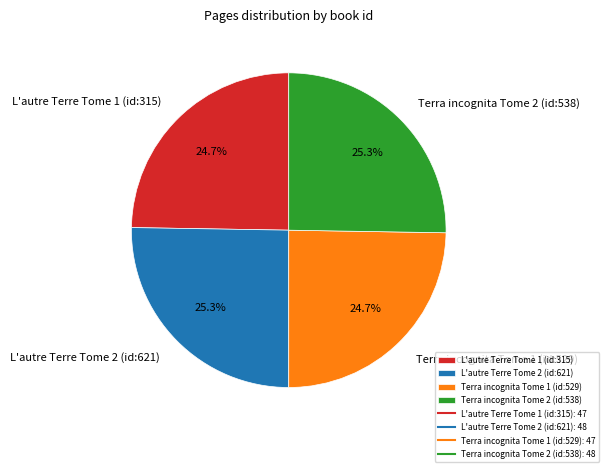

Between Terra incognita Tome 2 (id:538) and L'autre Terre Tome 1 (id:315), which is larger?

Terra incognita Tome 2 (id:538)